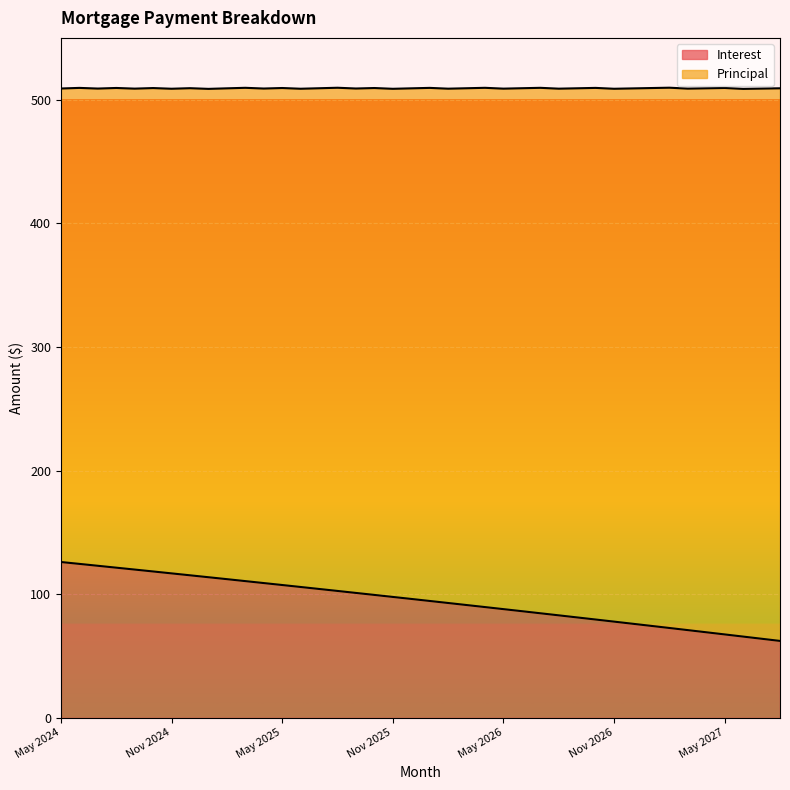

The value at Sep 2025 is 40.1. True or false?

False